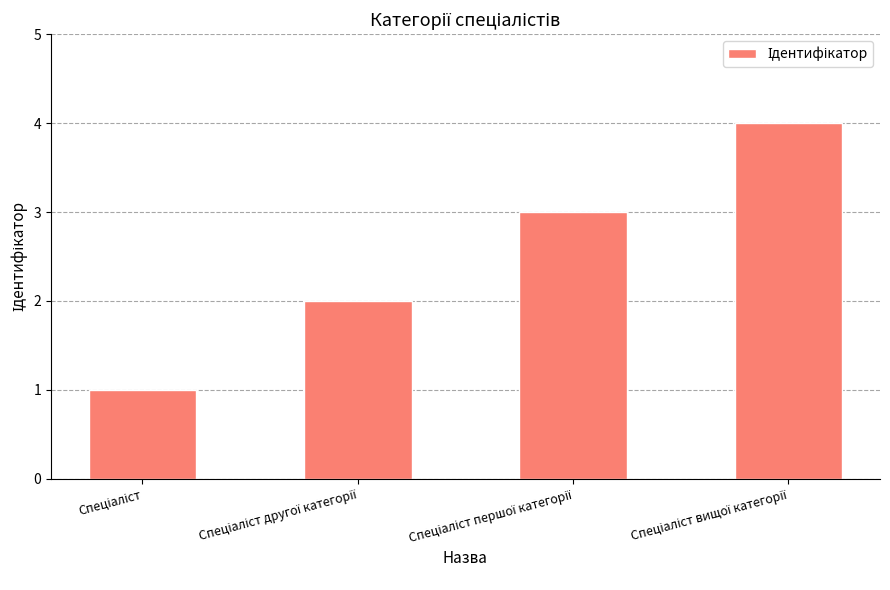

What is the sum of all values?

10